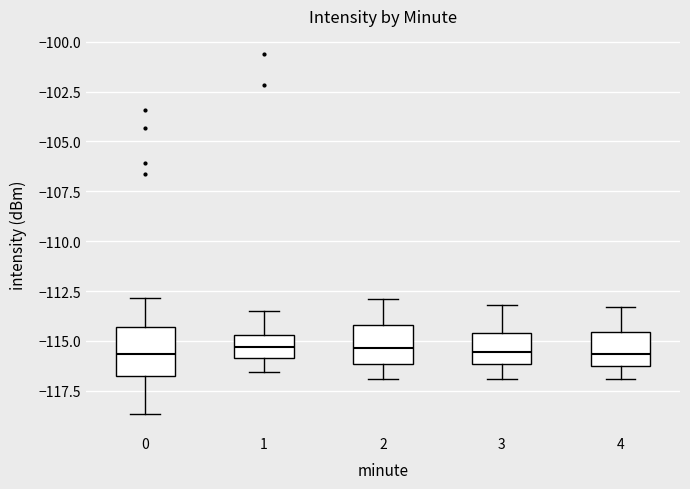

Where does the lower whisker of the box at x = 2 end on the y-axis? The values are not printed on the chart, so give them approximately, as read against the axis.

-117.0